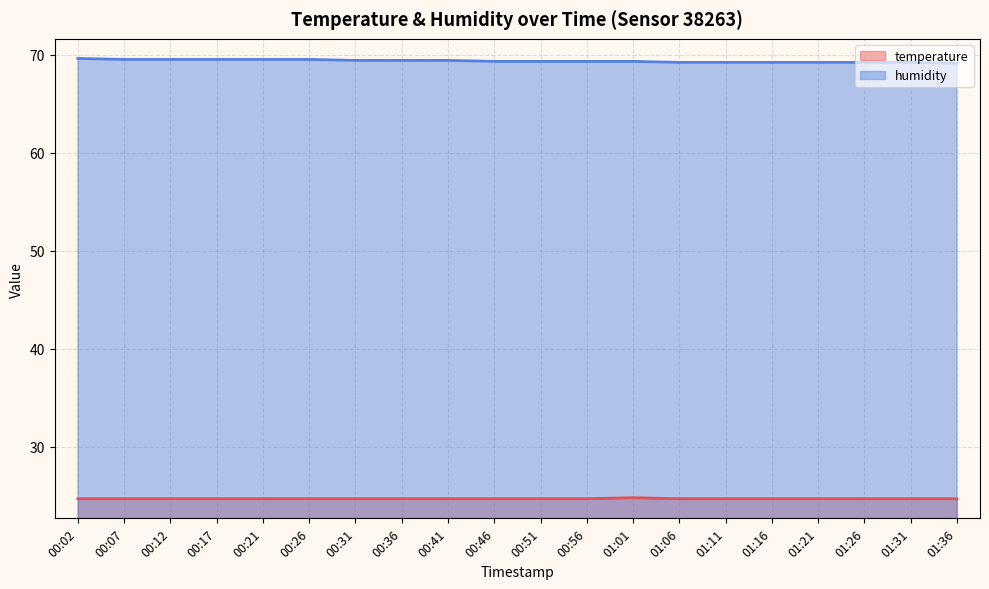

True or false: temperature has more than 1 interior local peaks.

False